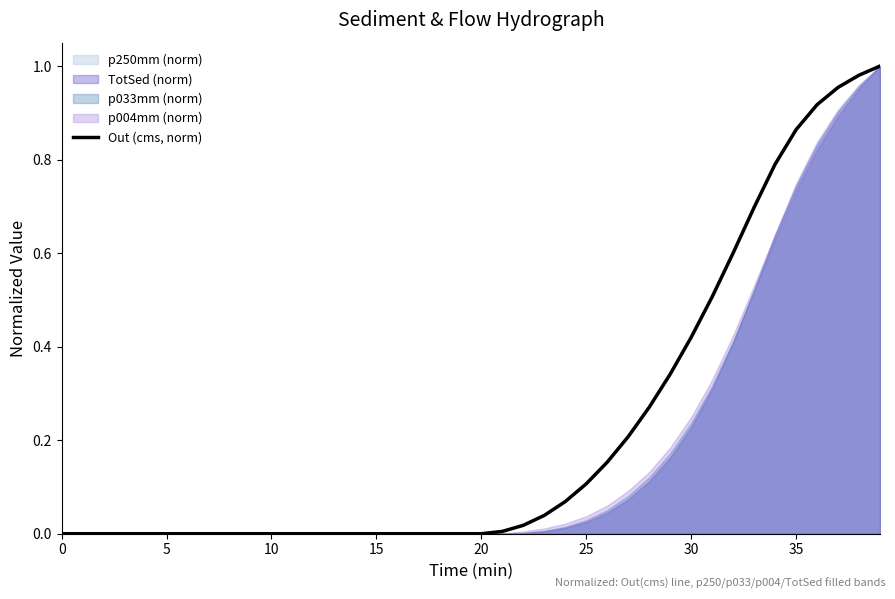

The Out (cms, norm) series shows 0.0 at 15. True or false?

True